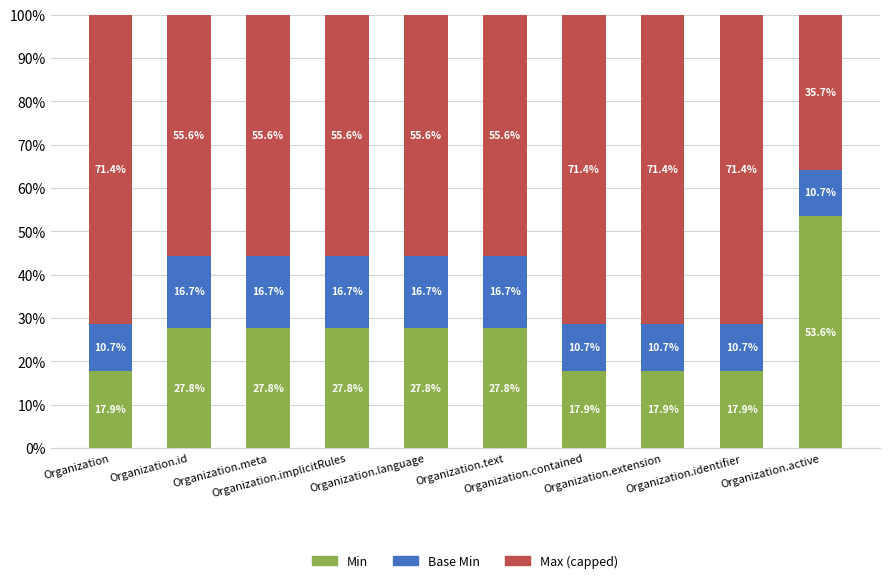

What is the highest value of the Min series?

53.6